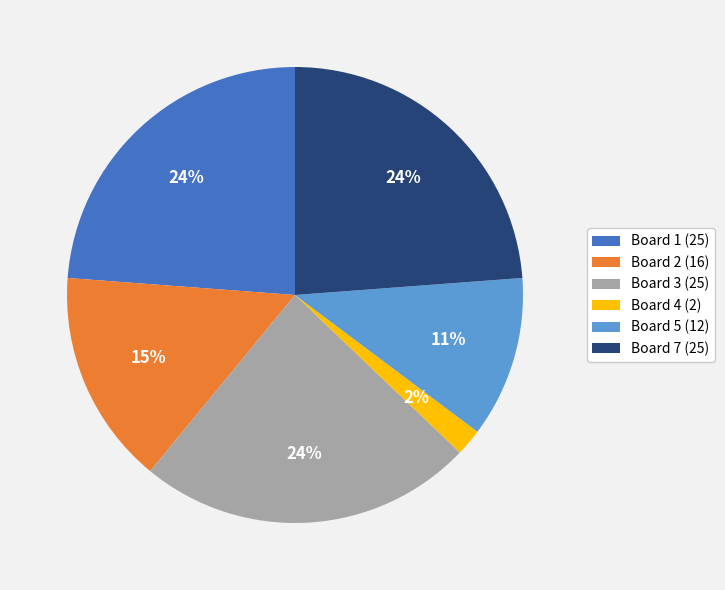

To the nearest percent, what is the difference between the largest and smallest slice percentages?

22%